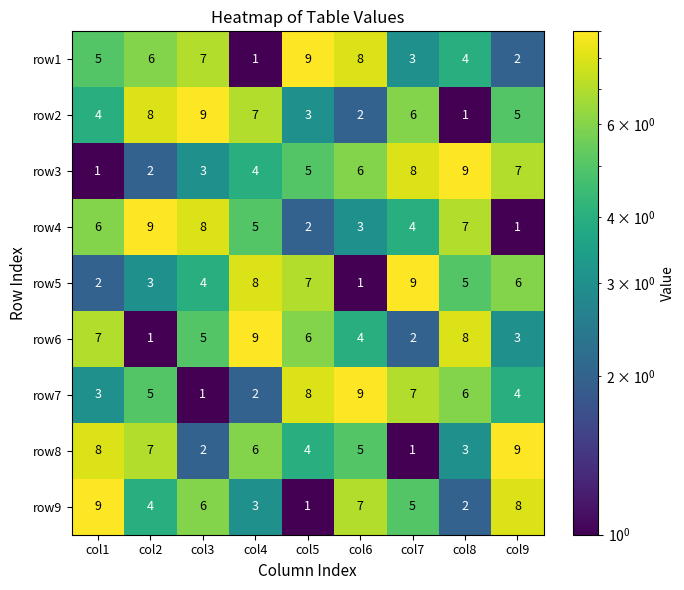

What is the difference between the highest and lowest values at col6?

8